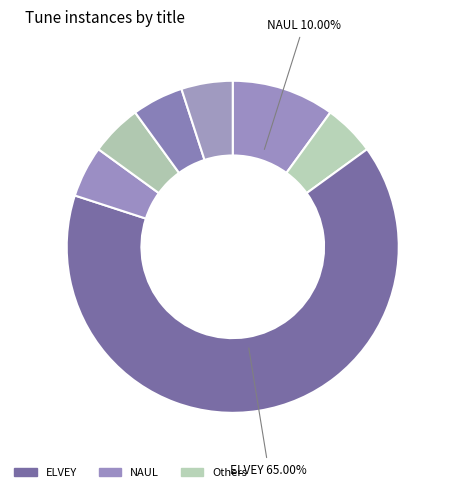

To the nearest percent, what is the difference between the largest and smallest slice percentages?

60%